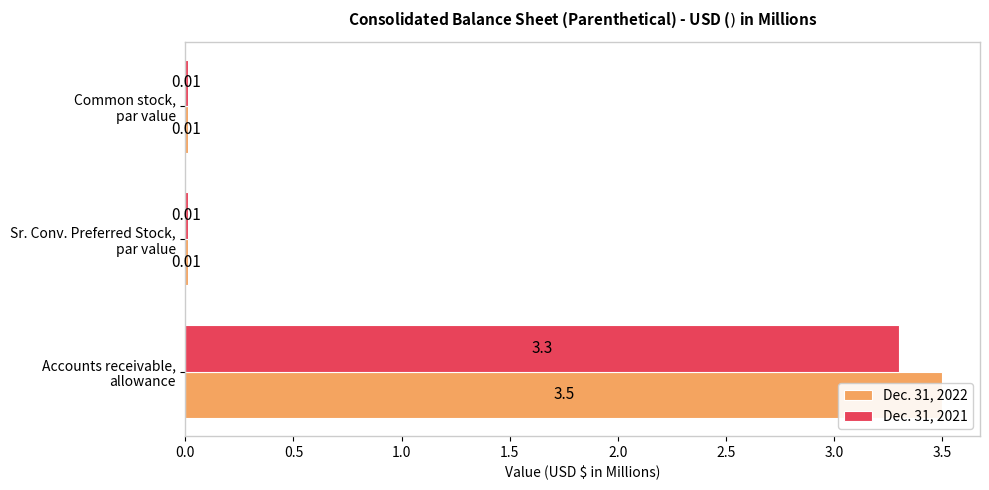

Which series changed the most between Accounts receivable, allowance and Common stock, par value?

Dec. 31, 2022